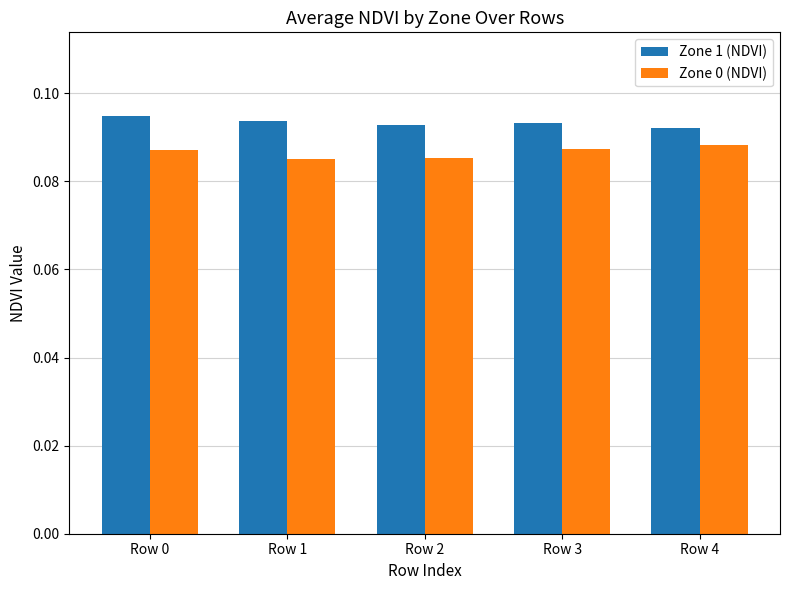

What is the total value across all series at Row 4?

0.2